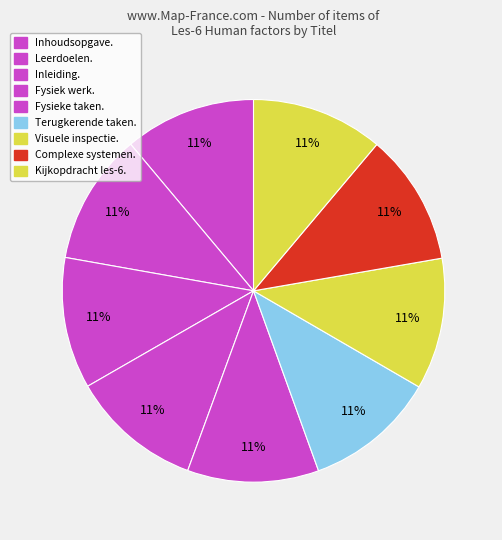

Count the number of slices in the pie.

9